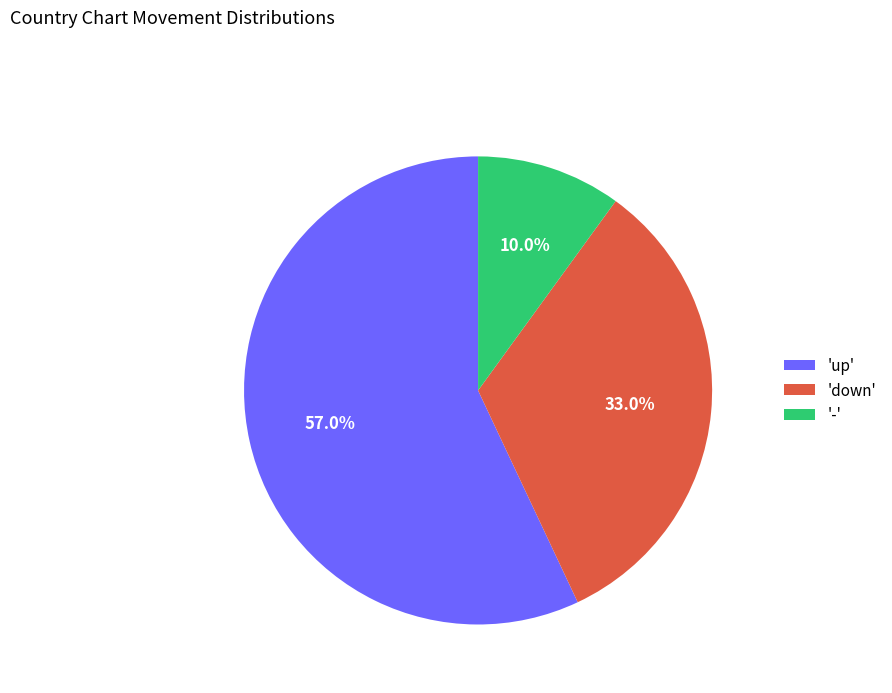

Approximately how many times larger is the value at '-' compared to 'down'?

0.3